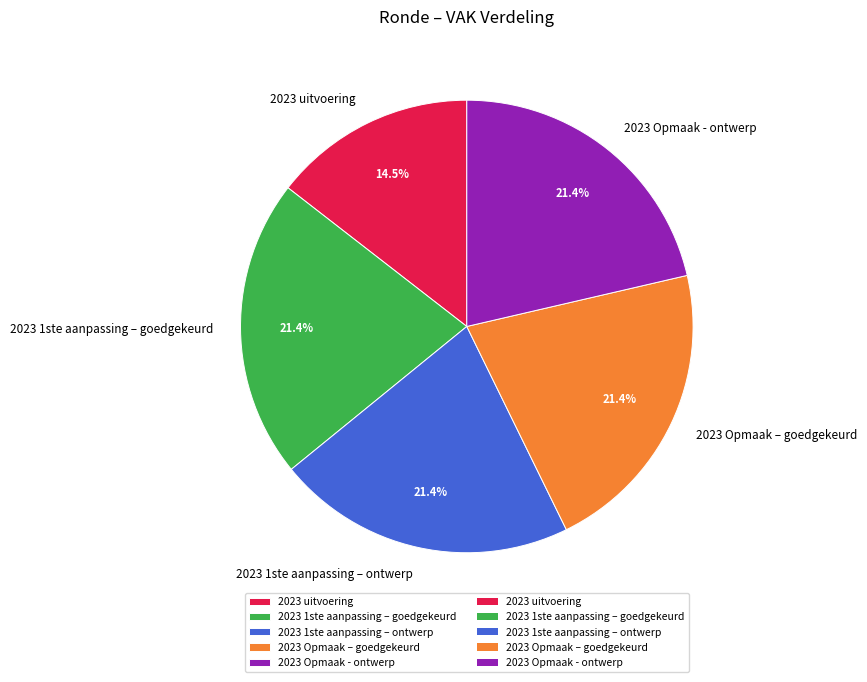

To the nearest percent, what is the difference between the 2023 uitvoering and 2023 Opmaak – goedgekeurd slice percentages?

7%